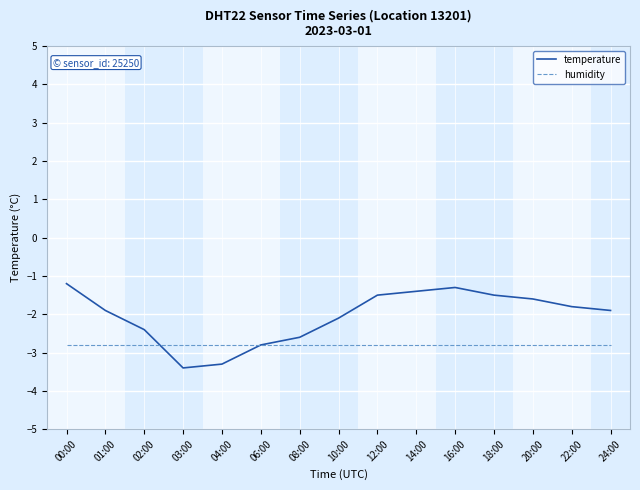

Between which two adjacent categories do humidity and temperature first intersect?

02:00 and 03:00